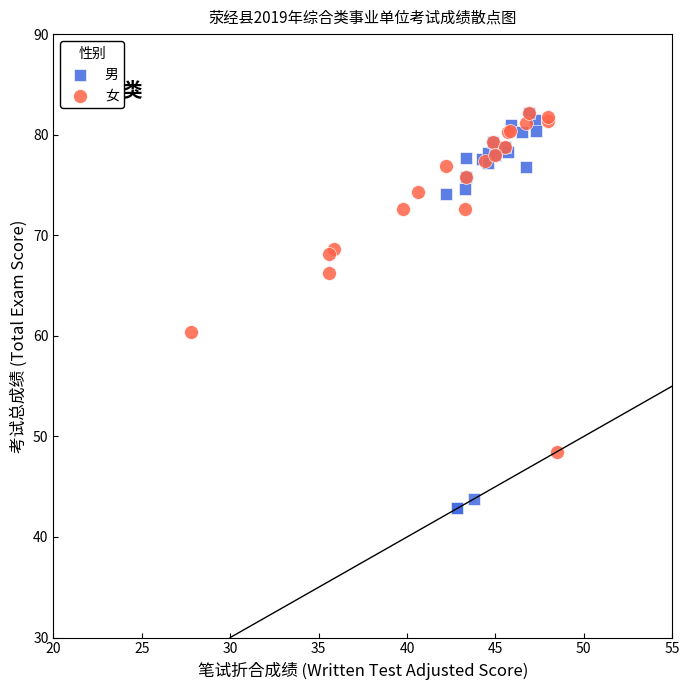

Which series contains the lowest Y value?

男